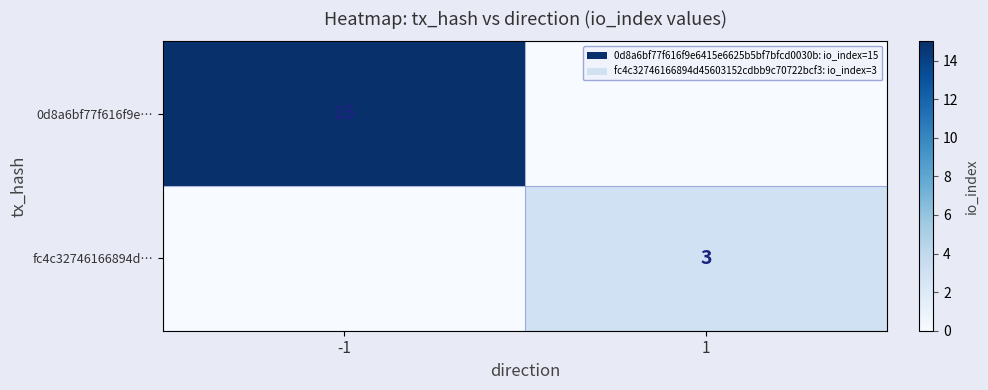

The value of 0d8a6bf77f616f9e… at -1 is 21. True or false?

False